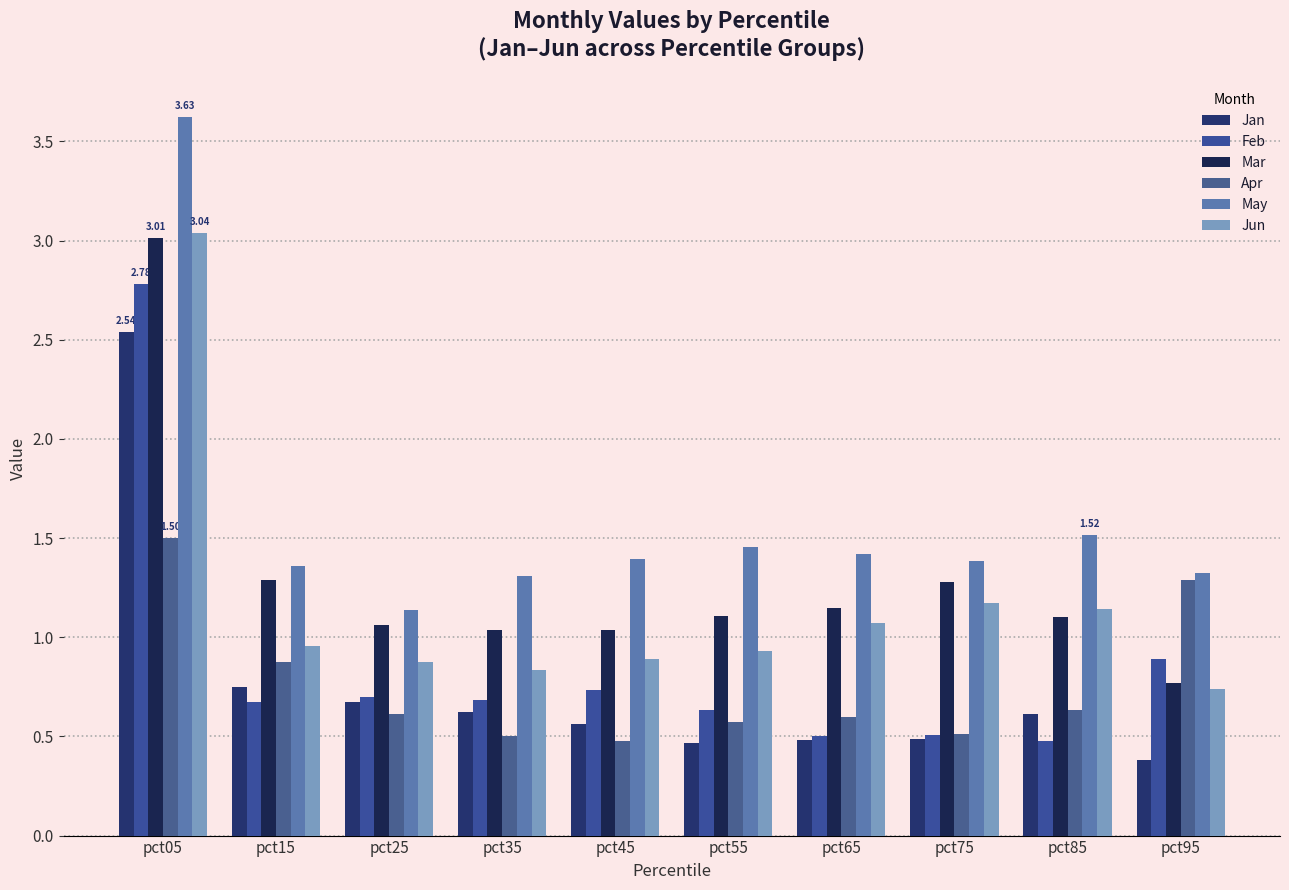

What is the value of the Jun bar at the 6th from the left?

0.9